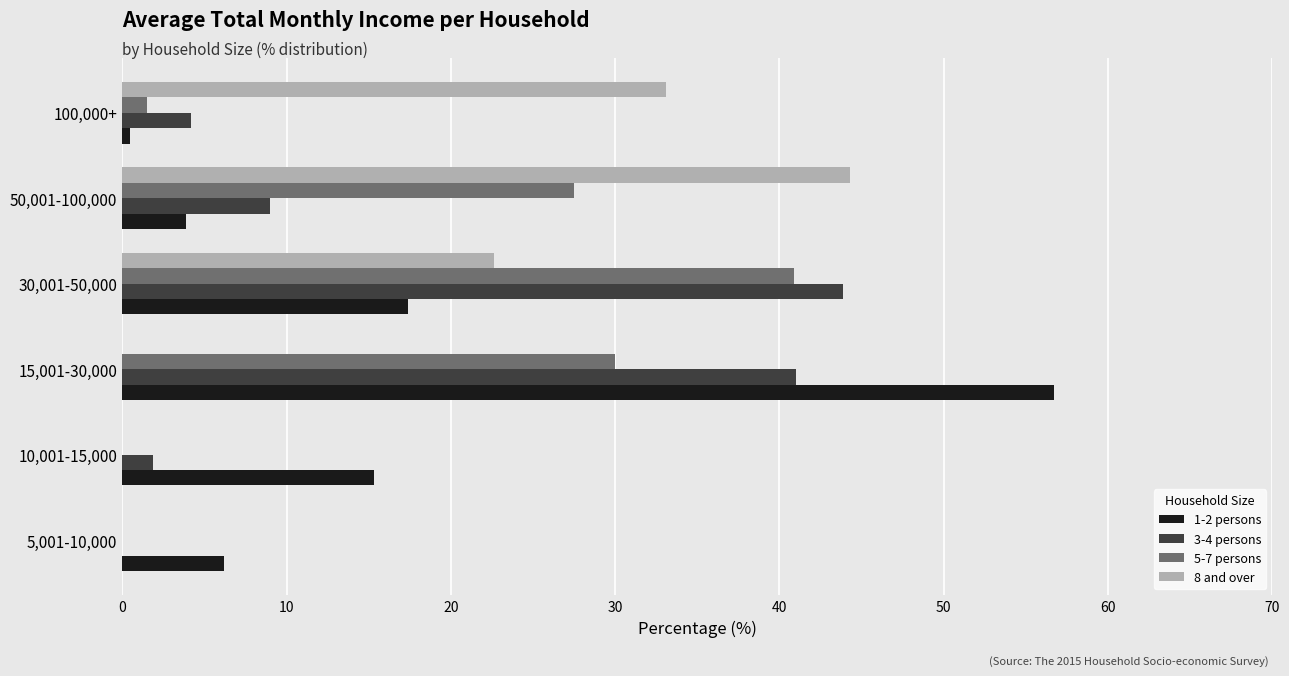

What is the sum of all 8 and over values?

100.0